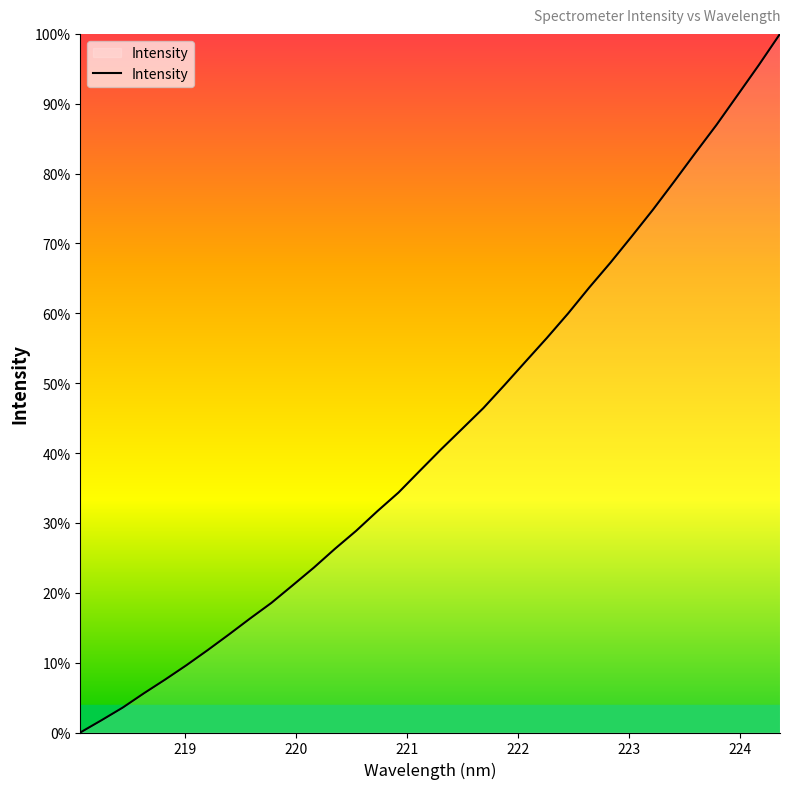

What is the maximum value shown in the chart?

100.0